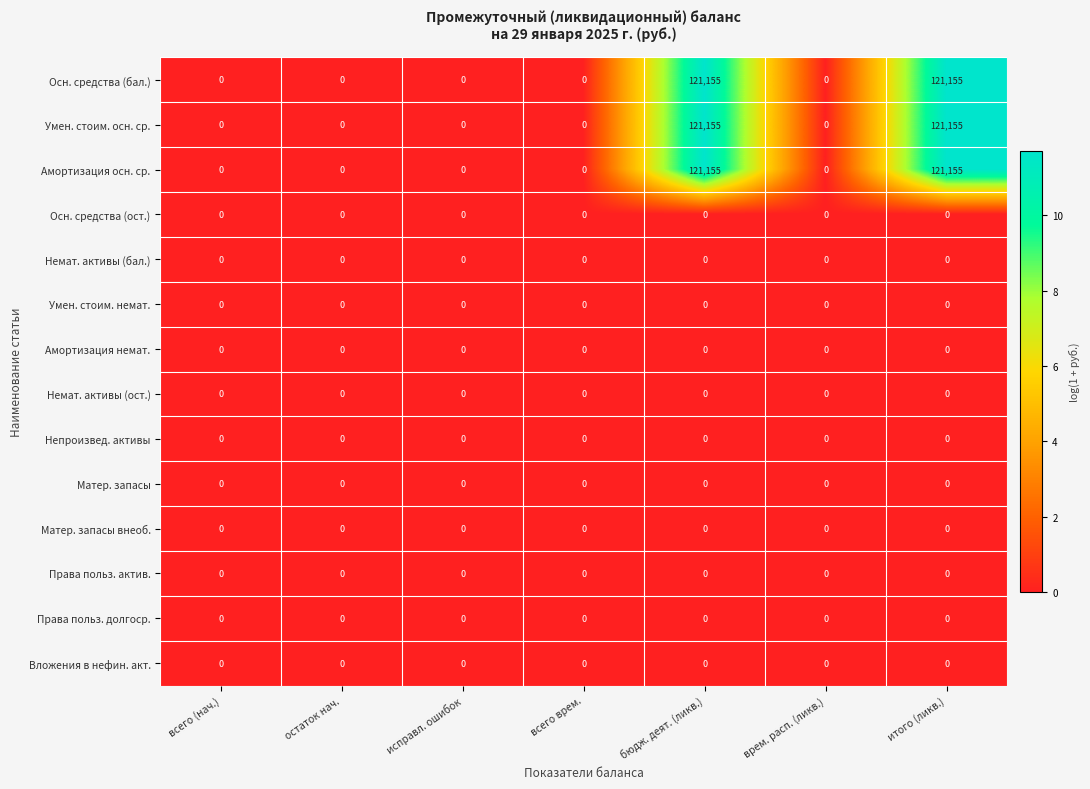

What is the greatest value displayed?

121155